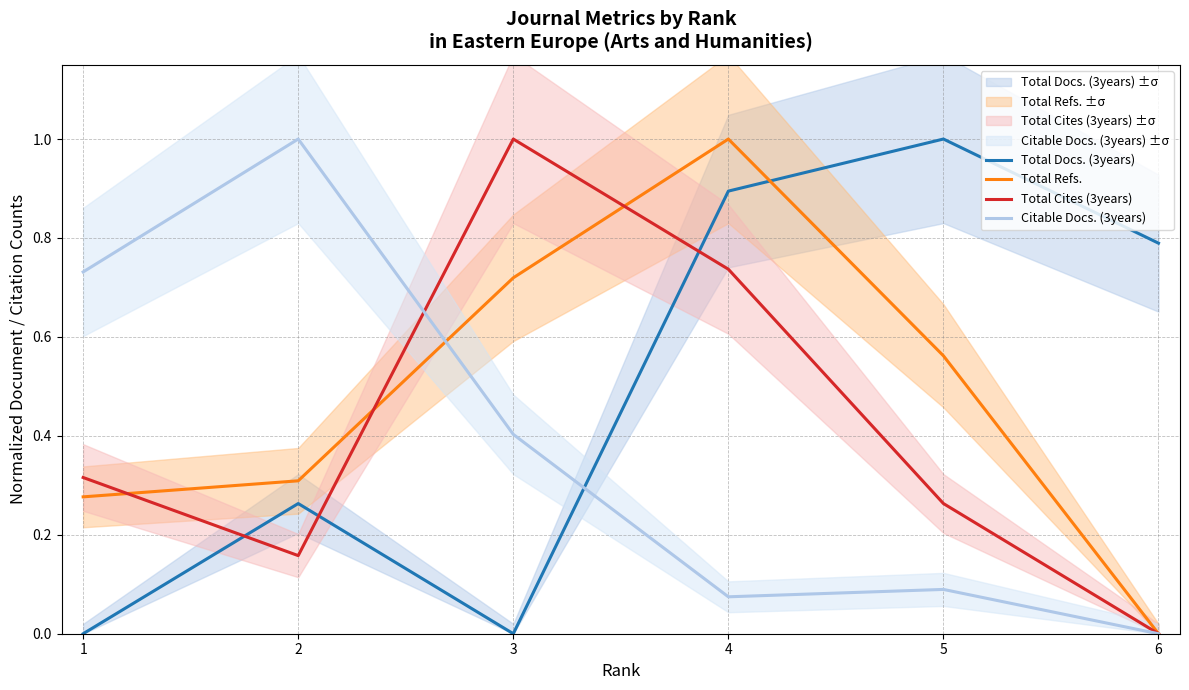

What are all the series names shown in the legend?

Total Docs. (3years), Total Refs., Total Cites (3years), Citable Docs. (3years)